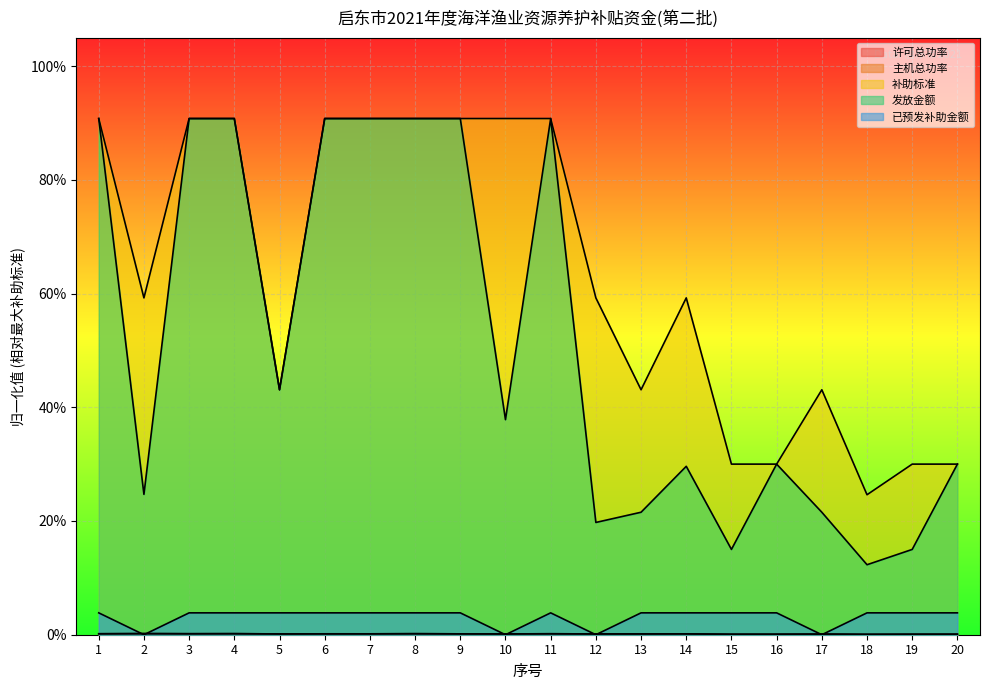

In 发放金额, how many points are higher than both neighbors (excluding endpoints)?

3